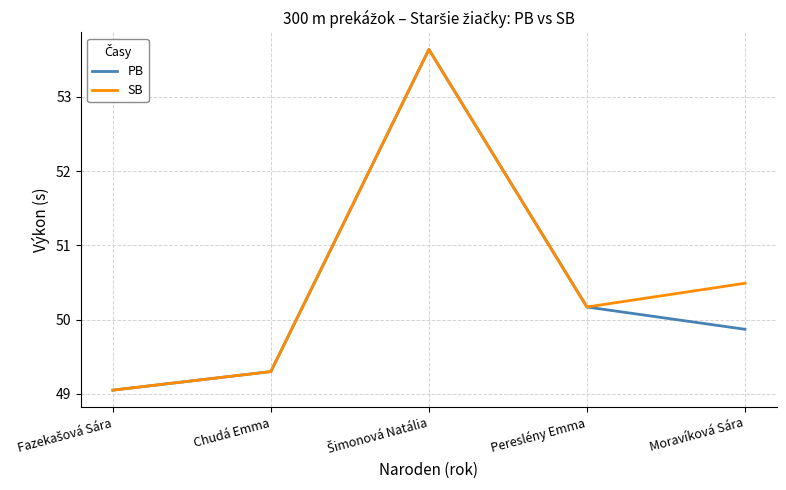

Read the SB value at Chudá Emma.

49.3